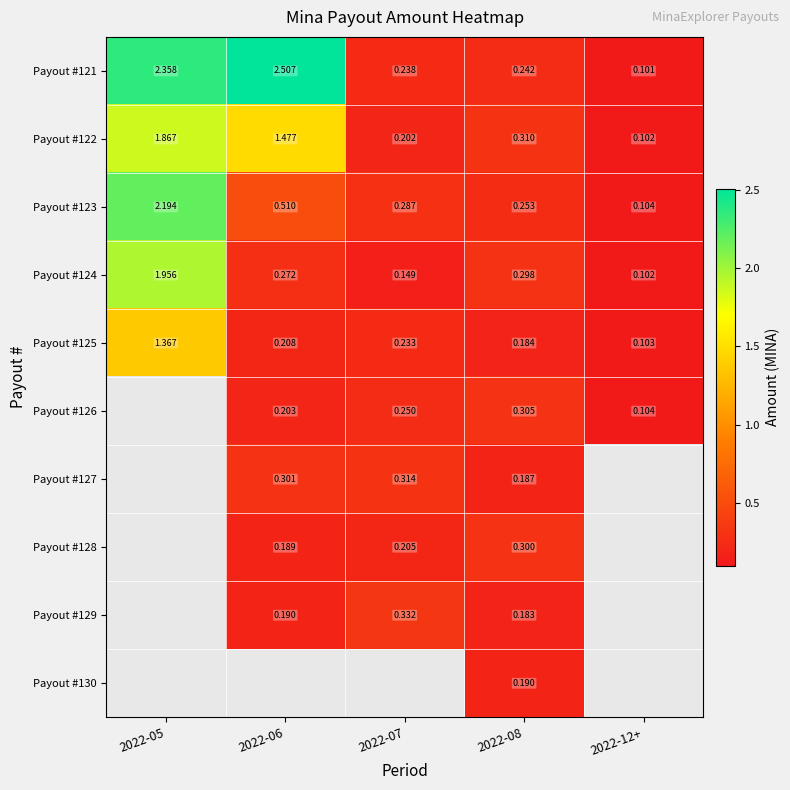

What value does the Payout #124 series have at 2022-08?

0.3